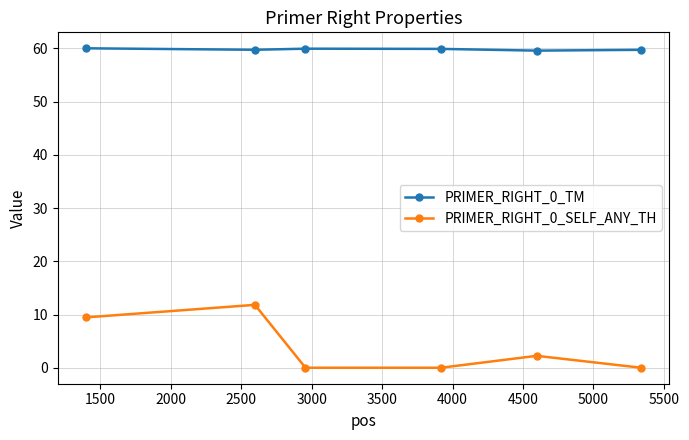

Rank the series by their average value, from lowest to highest.

PRIMER_RIGHT_0_SELF_ANY_TH, PRIMER_RIGHT_0_TM